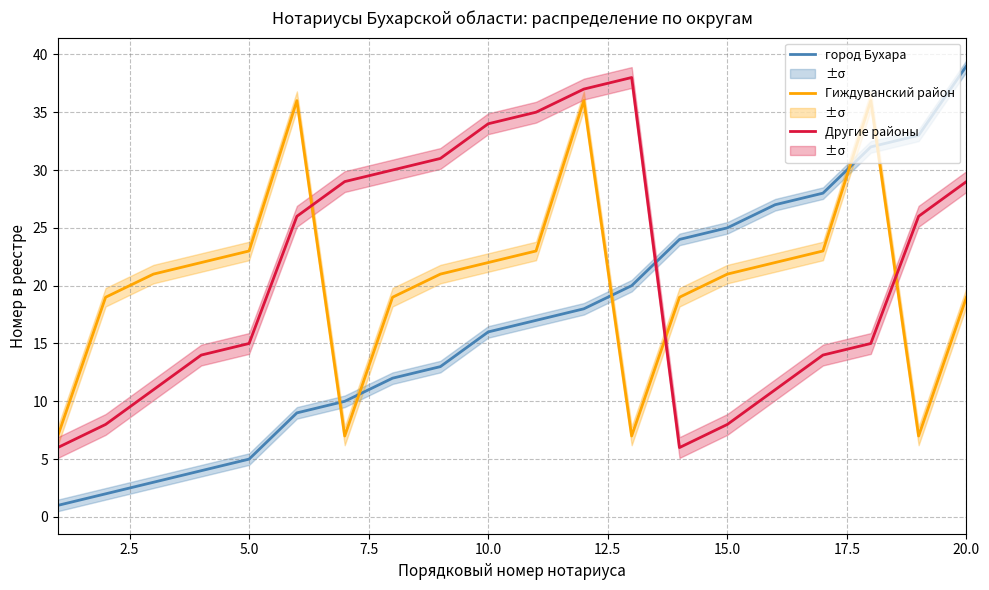

True or false: Гиждуванский район and Другие районы intersect in this chart.

True